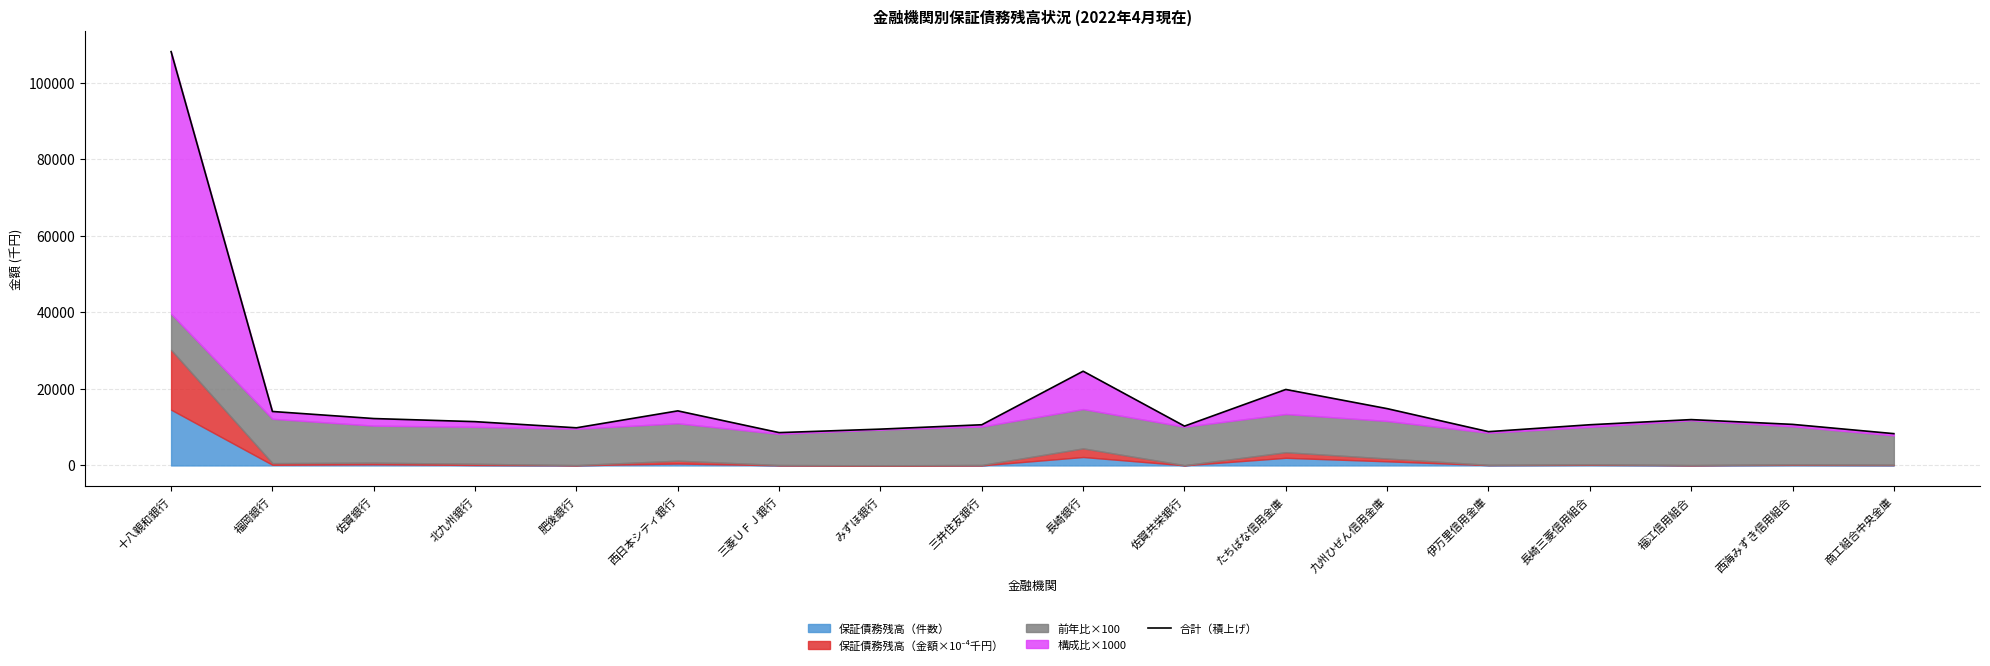

What is the greatest value displayed?

108169.4